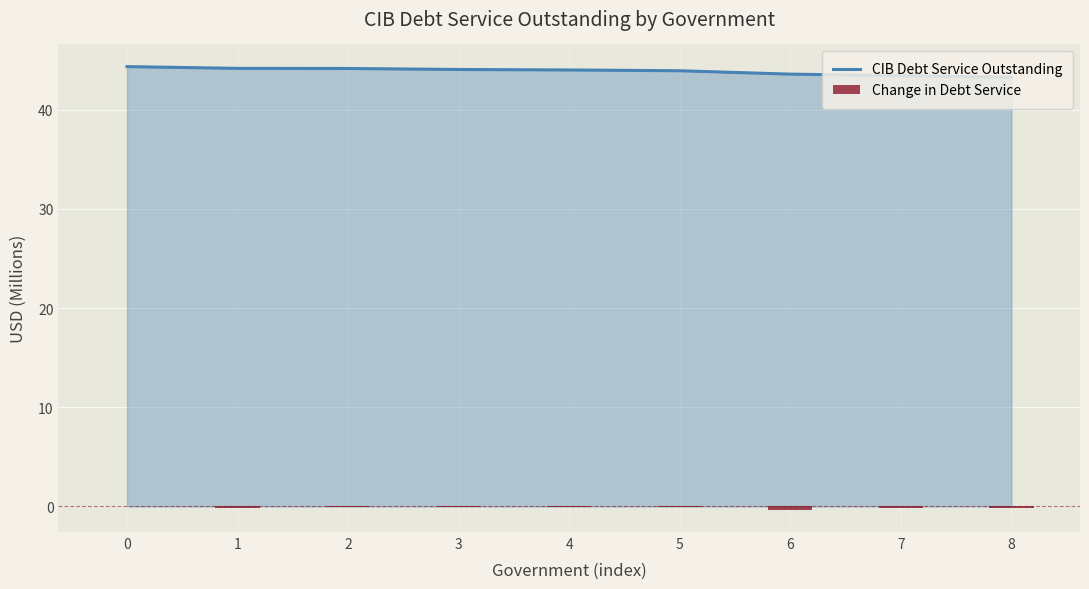

Which has a higher value, 4 or 7?

4